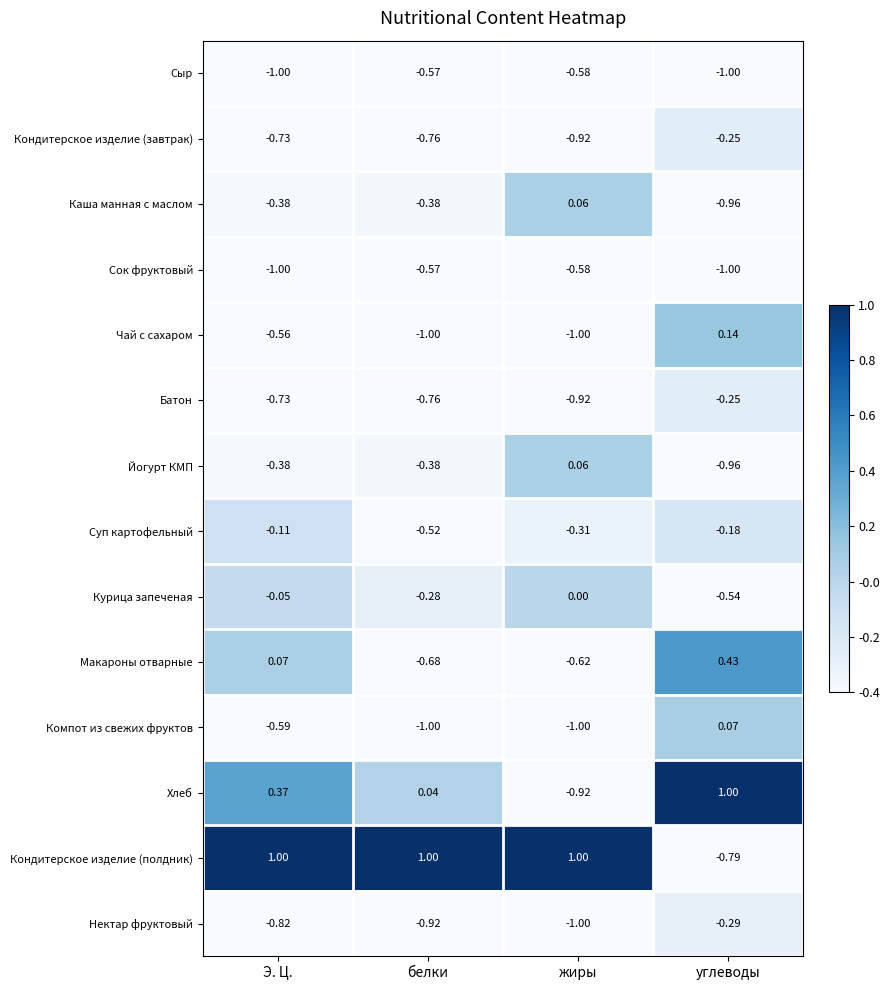

At which label is Каша манная с маслом closest to 0?

жиры